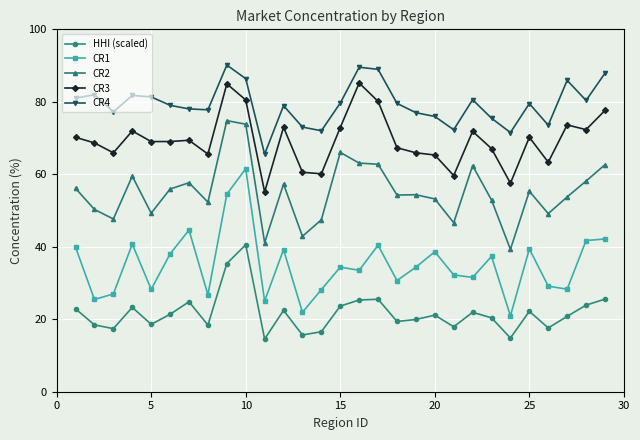

Which series has the largest total across all categories?

CR4